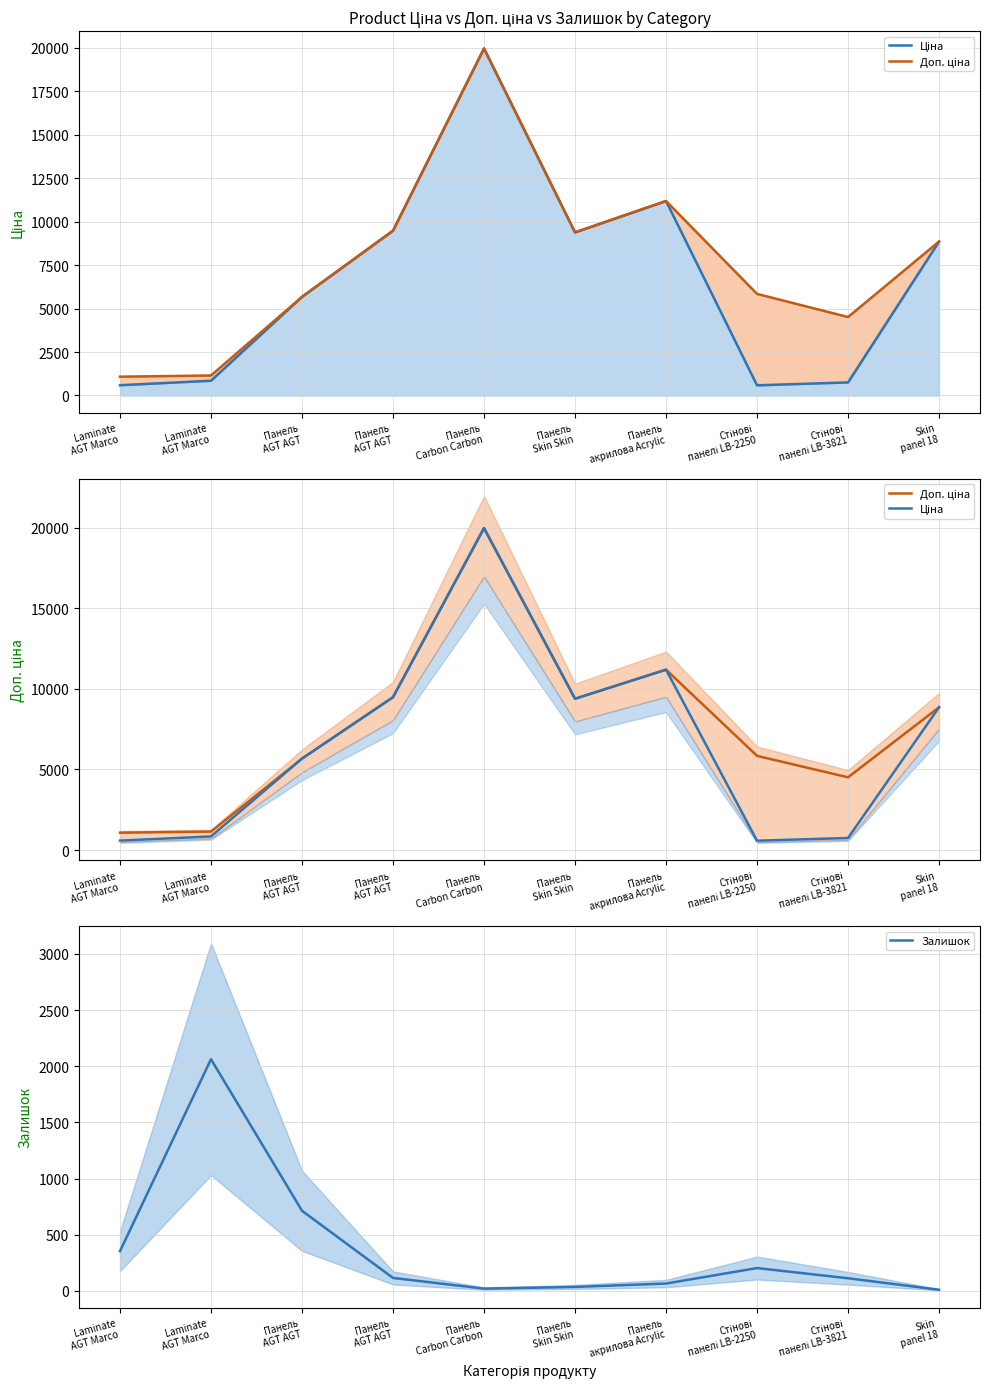

Rank the series at Стінові
панелі LB-3821 from lowest to highest value.

Залишок, Ціна, Доп. ціна